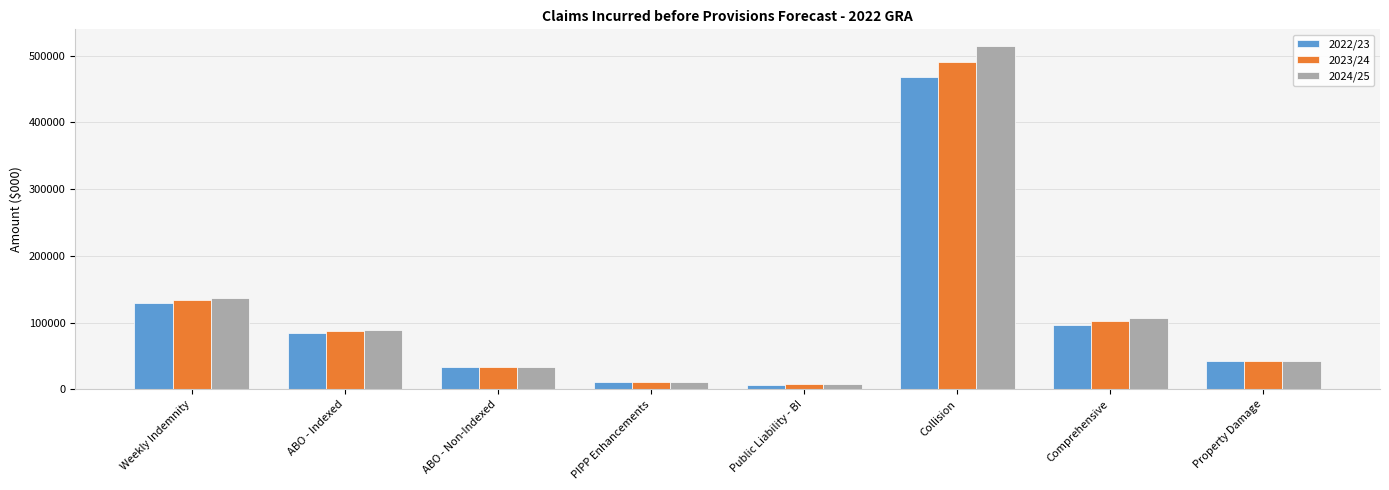

Reading left to right, list all the values displayed in this chart.

2022/23: Weekly Indemnity=128649.6	ABO - Indexed=84260.6	ABO - Non-Indexed=32758.4	PIPP Enhancements=10950.5	Public Liability - BI=7013.6	Collision=468504.4	Comprehensive=97097.2	Property Damage=42600.9
2023/24: Weekly Indemnity=133322.8	ABO - Indexed=86889.5	ABO - Non-Indexed=33362.1	PIPP Enhancements=11247.6	Public Liability - BI=7321.4	Collision=490490.8	Comprehensive=102078.2	Property Damage=42832.6
2024/25: Weekly Indemnity=137545.5	ABO - Indexed=89236.7	ABO - Non-Indexed=33869.2	PIPP Enhancements=11328.1	Public Liability - BI=7616.4	Collision=513733.1	Comprehensive=107241.8	Property Damage=43089.2